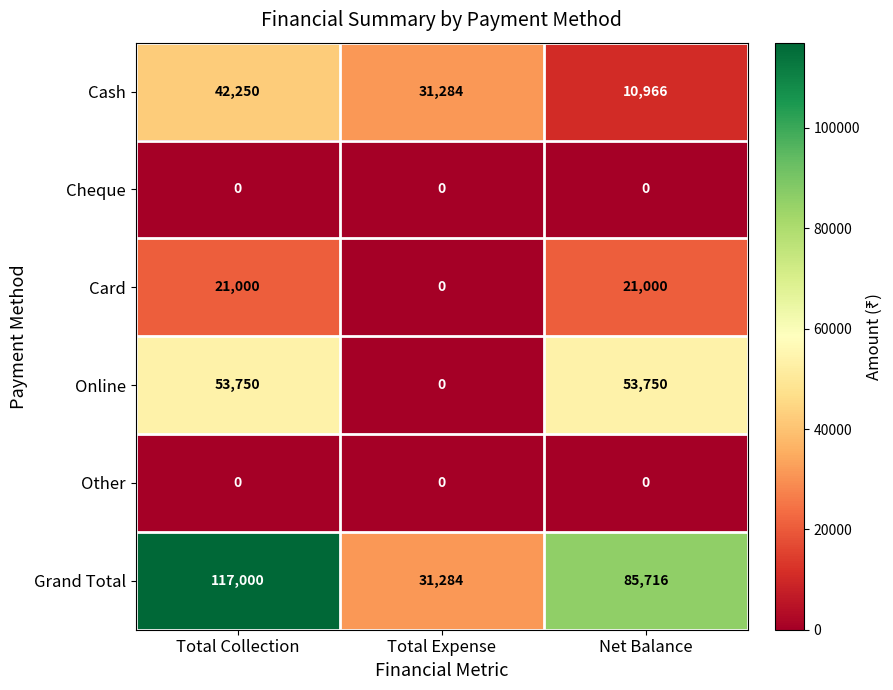

Reading left to right, transcribe all the data shown in this chart.

Cash: Total Collection=42250	Total Expense=31284	Net Balance=10966
Cheque: Total Collection=0	Total Expense=0	Net Balance=0
Card: Total Collection=21000	Total Expense=0	Net Balance=21000
Online: Total Collection=53750	Total Expense=0	Net Balance=53750
Other: Total Collection=0	Total Expense=0	Net Balance=0
Grand Total: Total Collection=117000	Total Expense=31284	Net Balance=85716